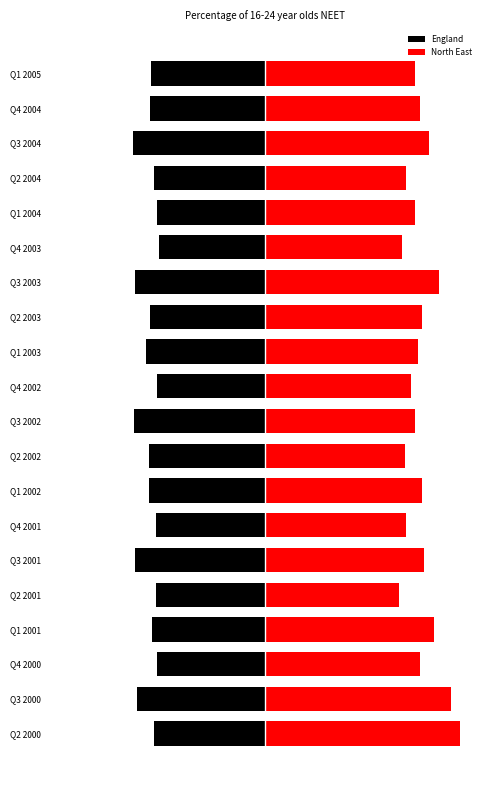

What are all the series names shown in the legend?

England, North East